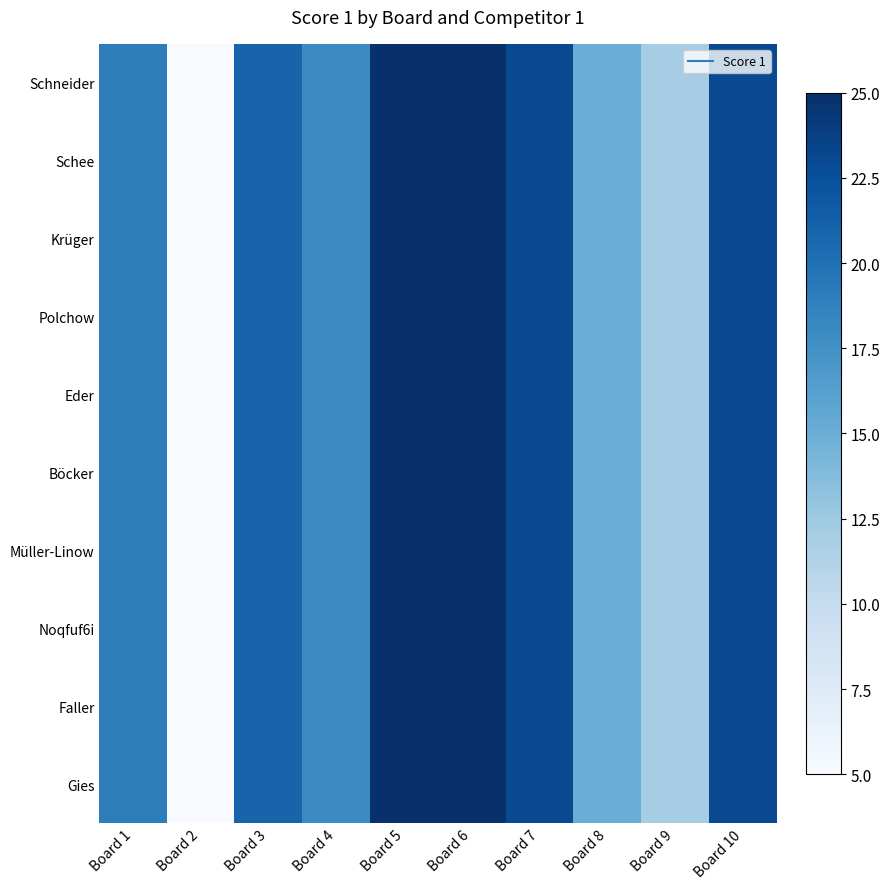

Count the number of categories in the chart.

10